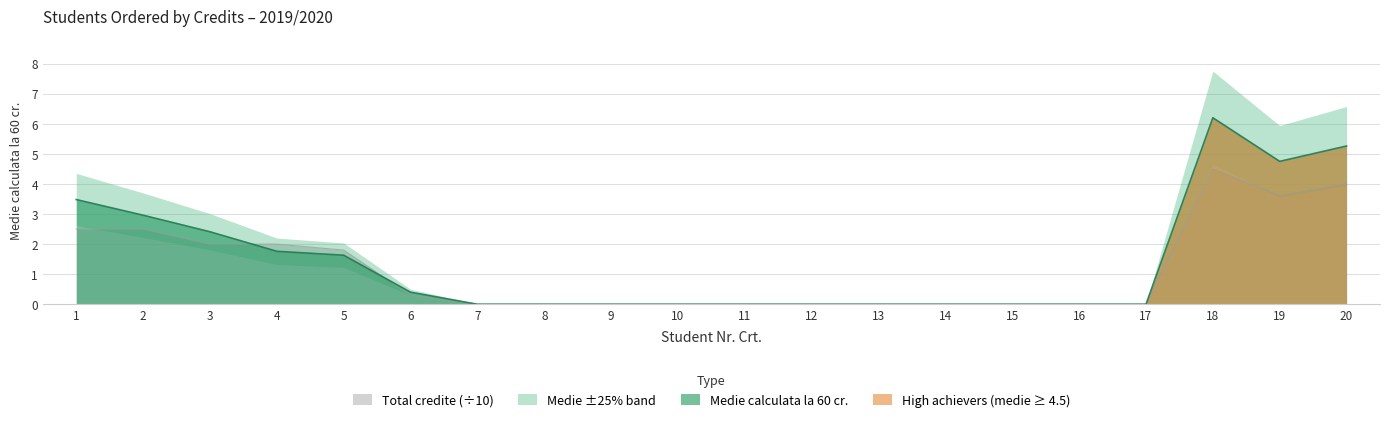

What is the value of the Total credite point at the 1st from the left?

2.5